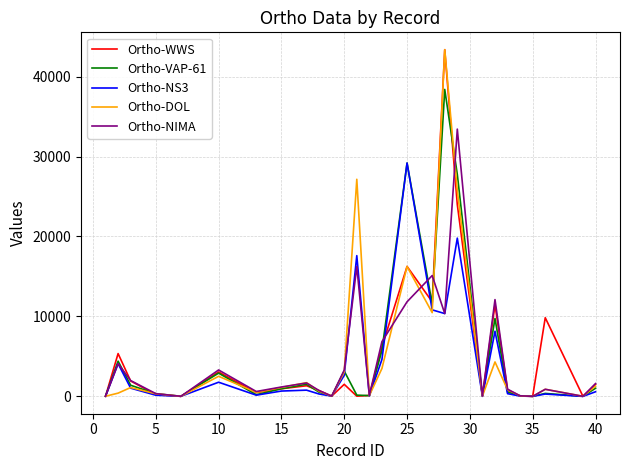

What are all the series names shown in the legend?

Ortho-WWS, Ortho-VAP-61, Ortho-NS3, Ortho-DOL, Ortho-NIMA